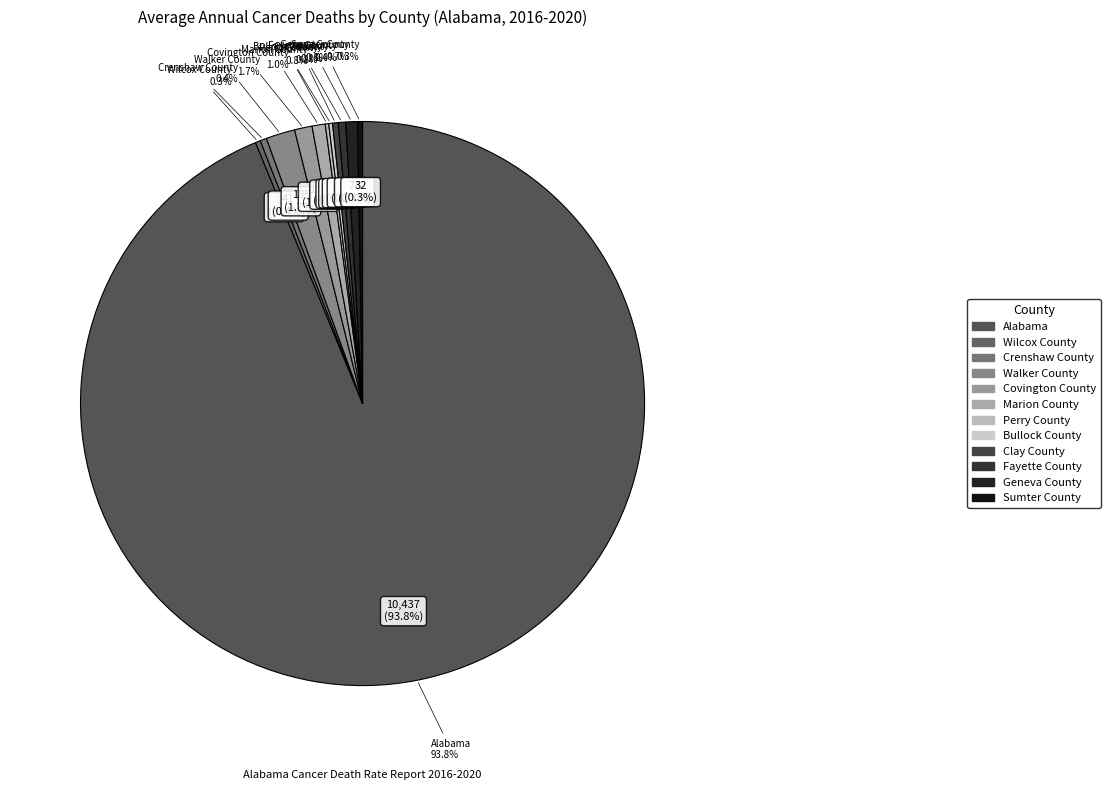

To the nearest percent, what is the difference between the largest and smallest slice percentages?

94%